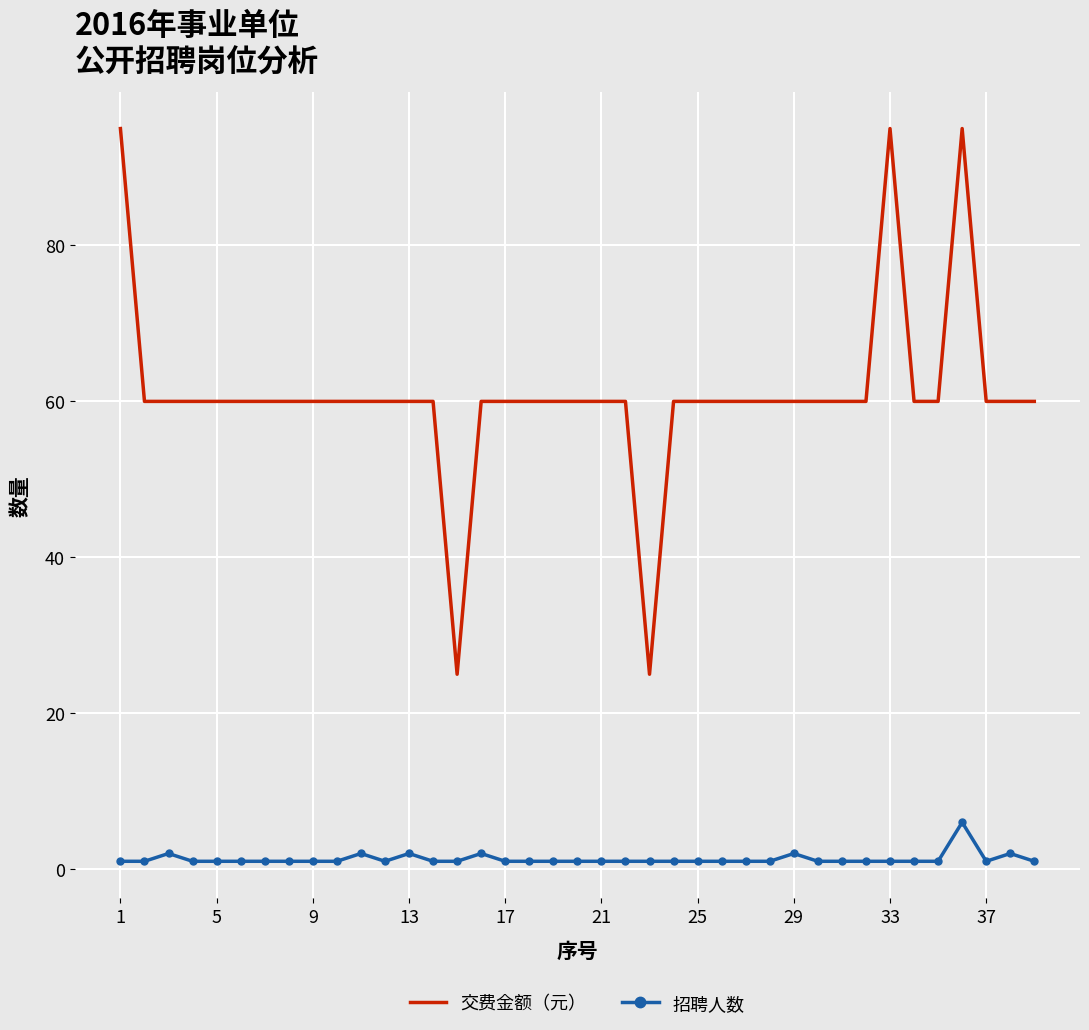

What is the difference between the maximum and minimum values in the 交费金额（元） series?

70